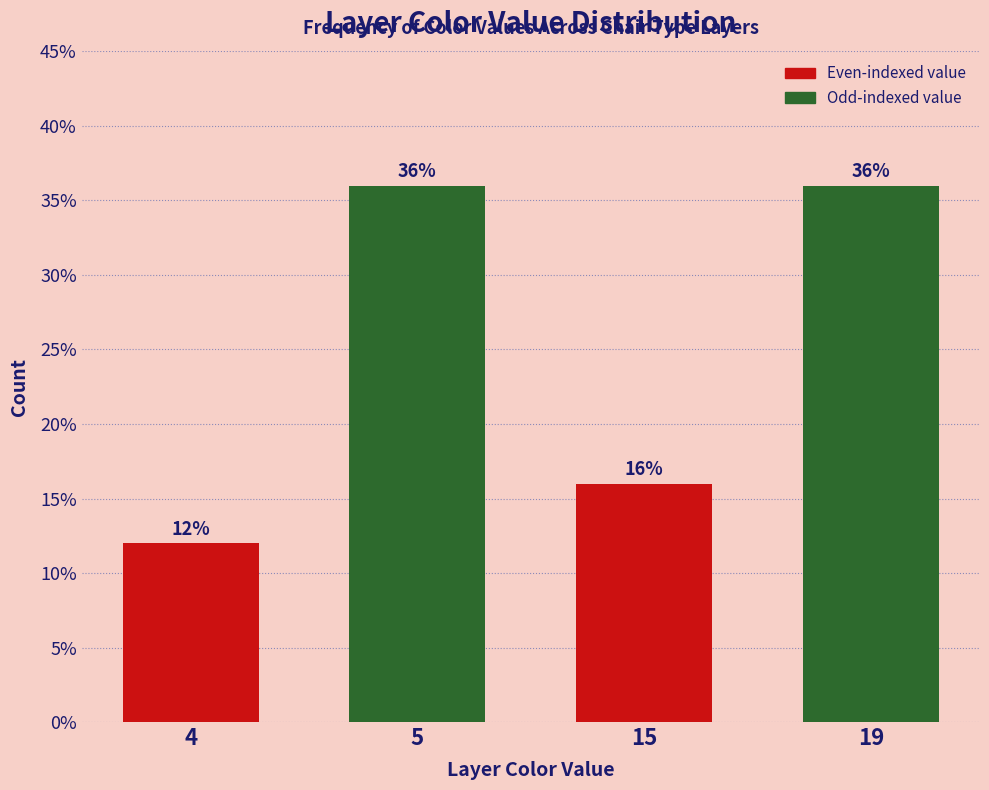

Reading left to right, list all the values displayed in this chart.

4=12	5=36	15=16	19=36